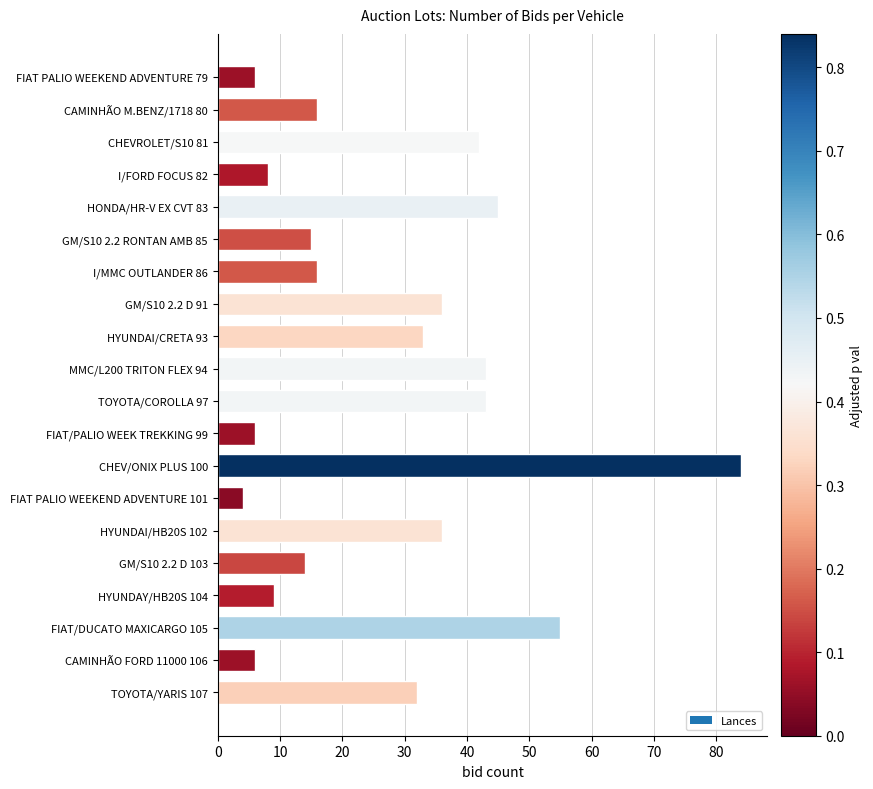

How many data points are less than 32?

10